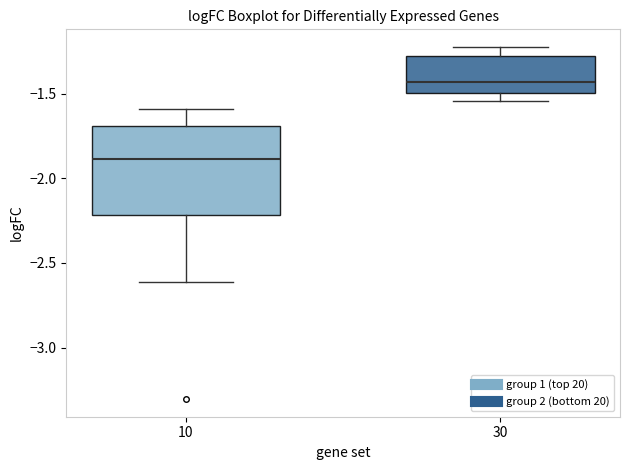

Where is the lower edge of the box at x = 10 on the y-axis? The values are not printed on the chart, so give them approximately, as read against the axis.

-2.20